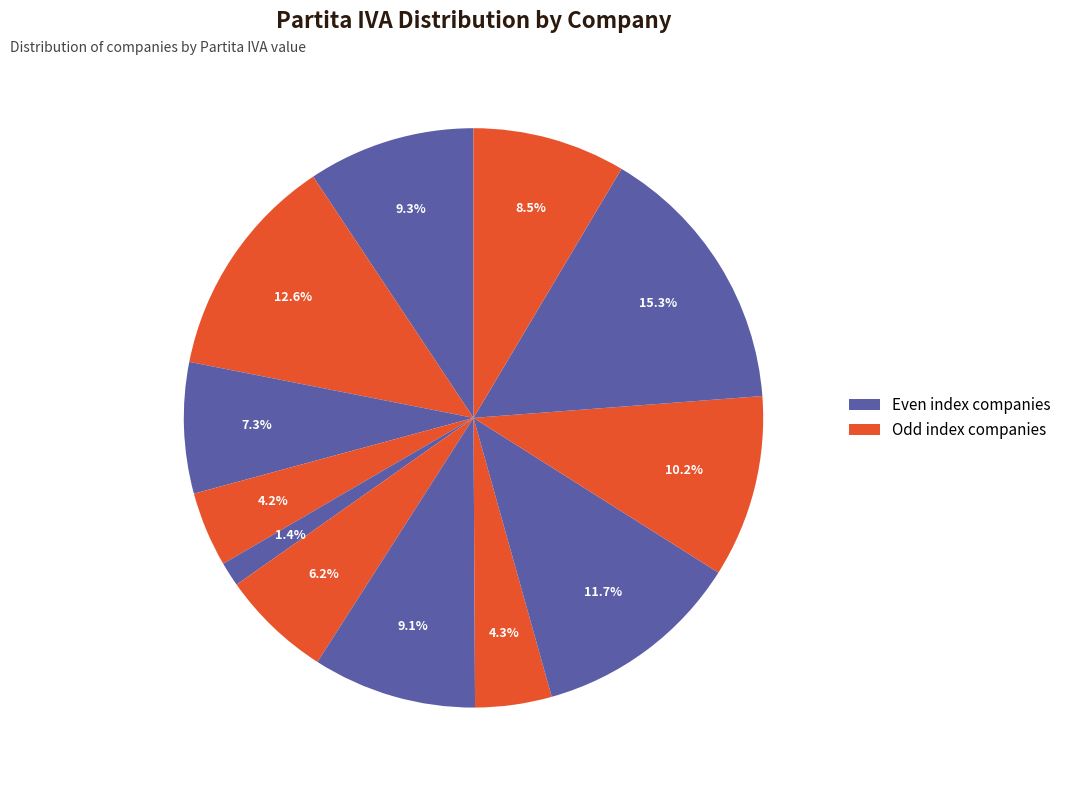

How many segments does this pie chart have?

12